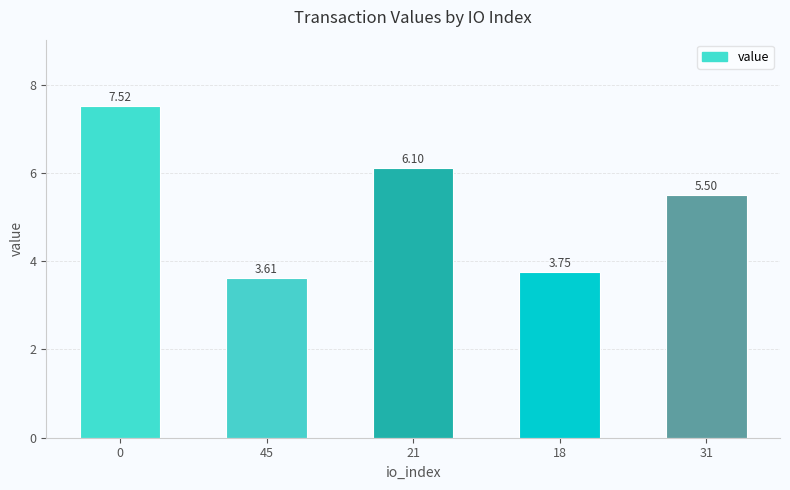

The value at 21 is 10.4. True or false?

False